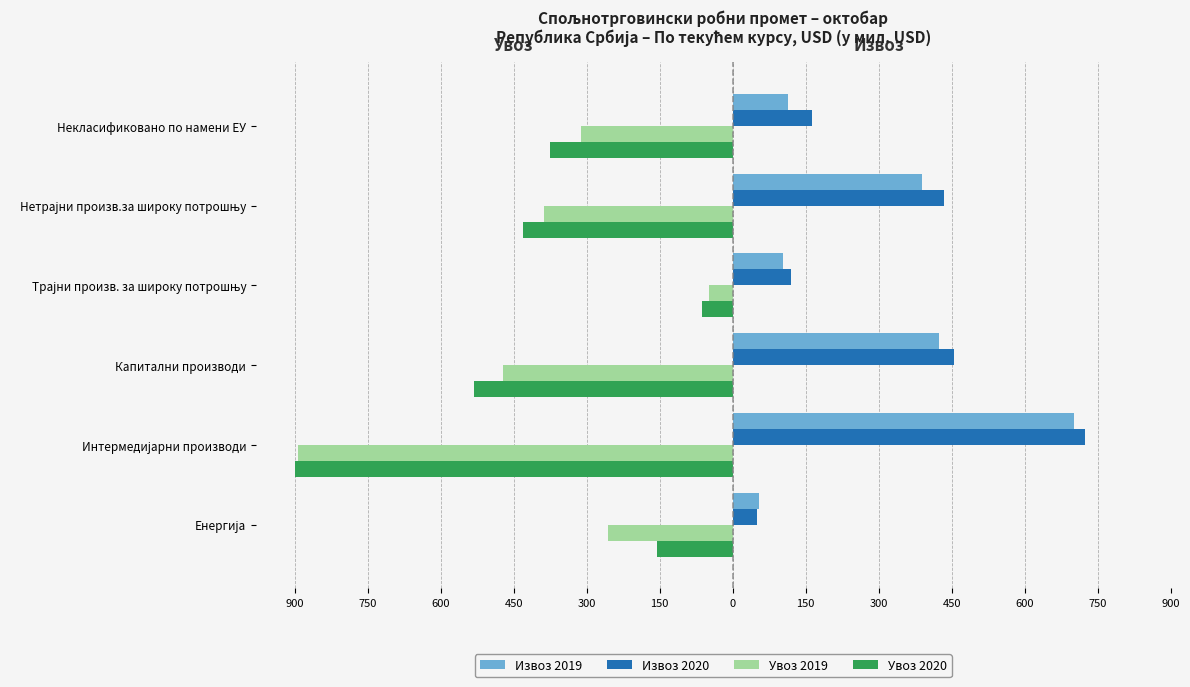

What are all the series names shown in the legend?

Извоз 2019, Извоз 2020, Увоз 2019, Увоз 2020